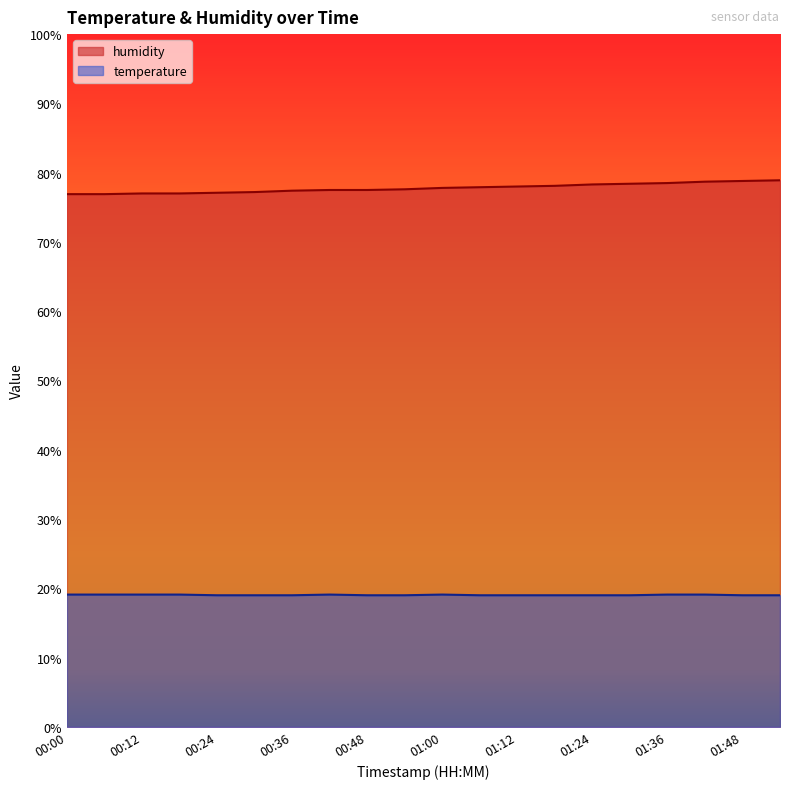

Count the number of categories in the chart.

20